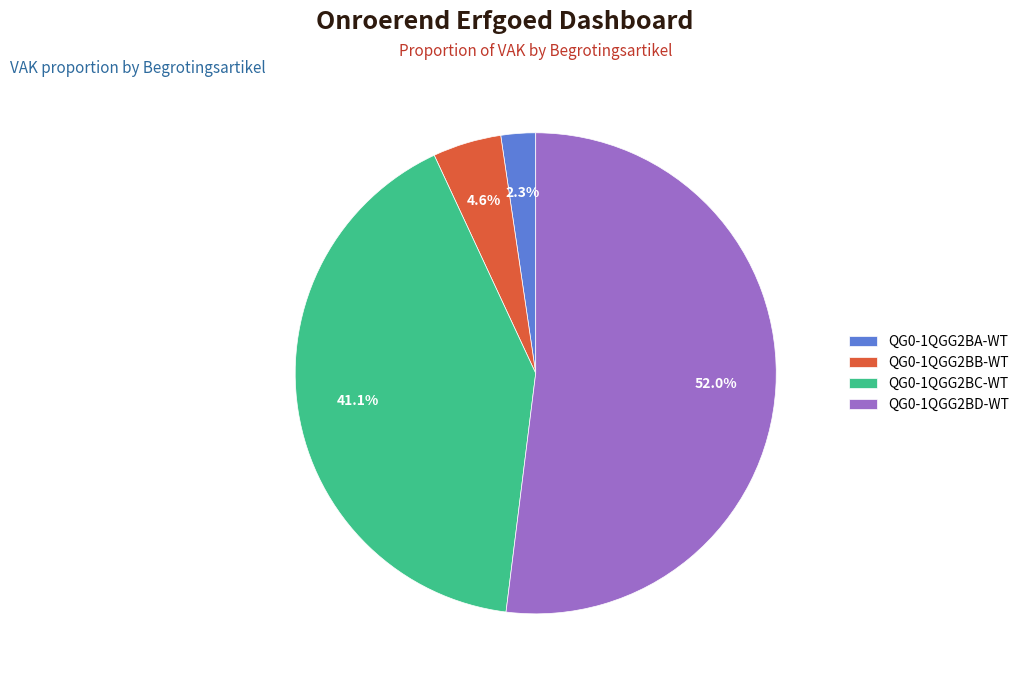

Is it true that QG0-1QGG2BB-WT is 5% of the pie?

True